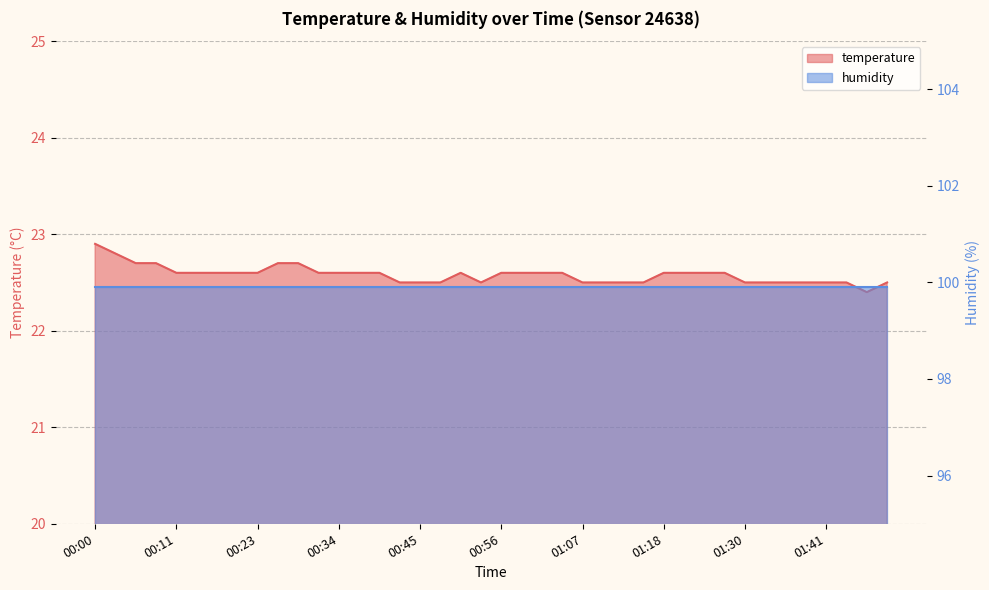

The chart shows a value of 39.6 at 00:39. True or false?

False